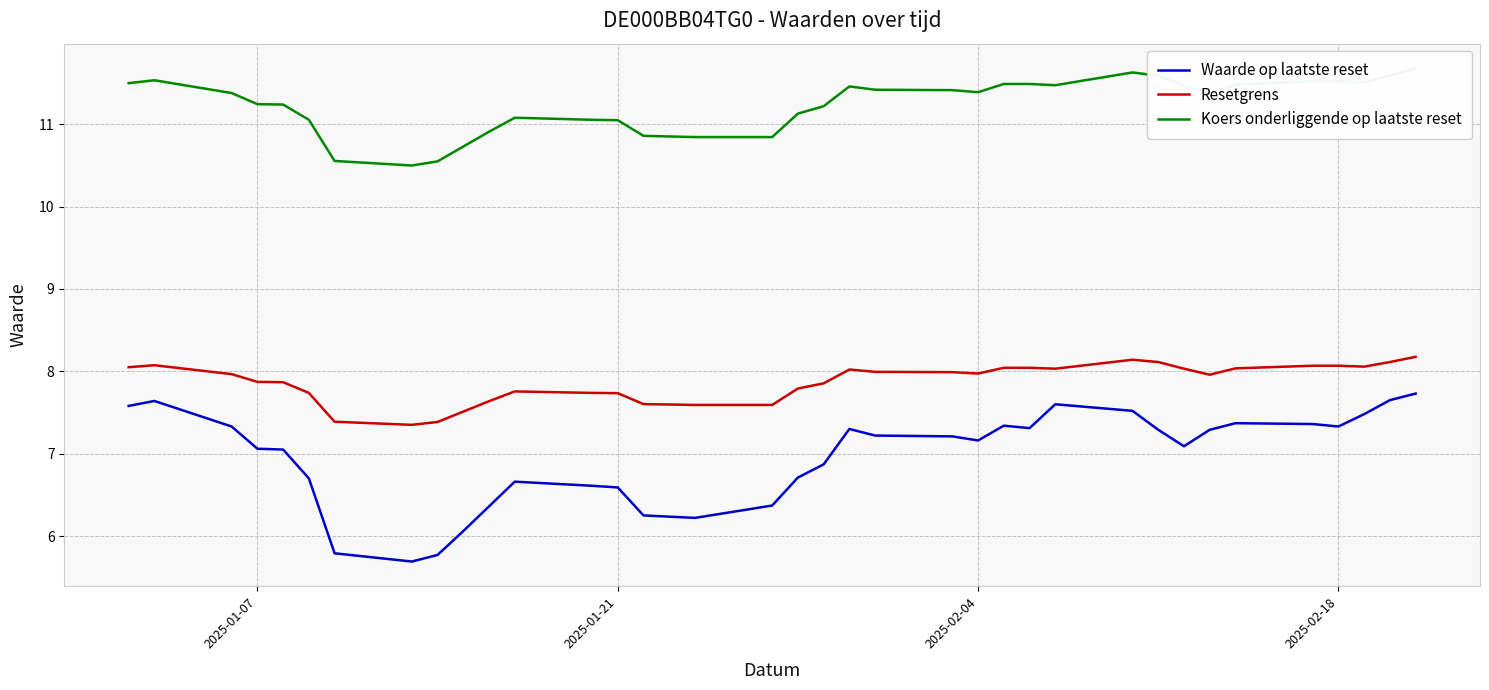

What is the minimum value for Waarde op laatste reset?

5.7